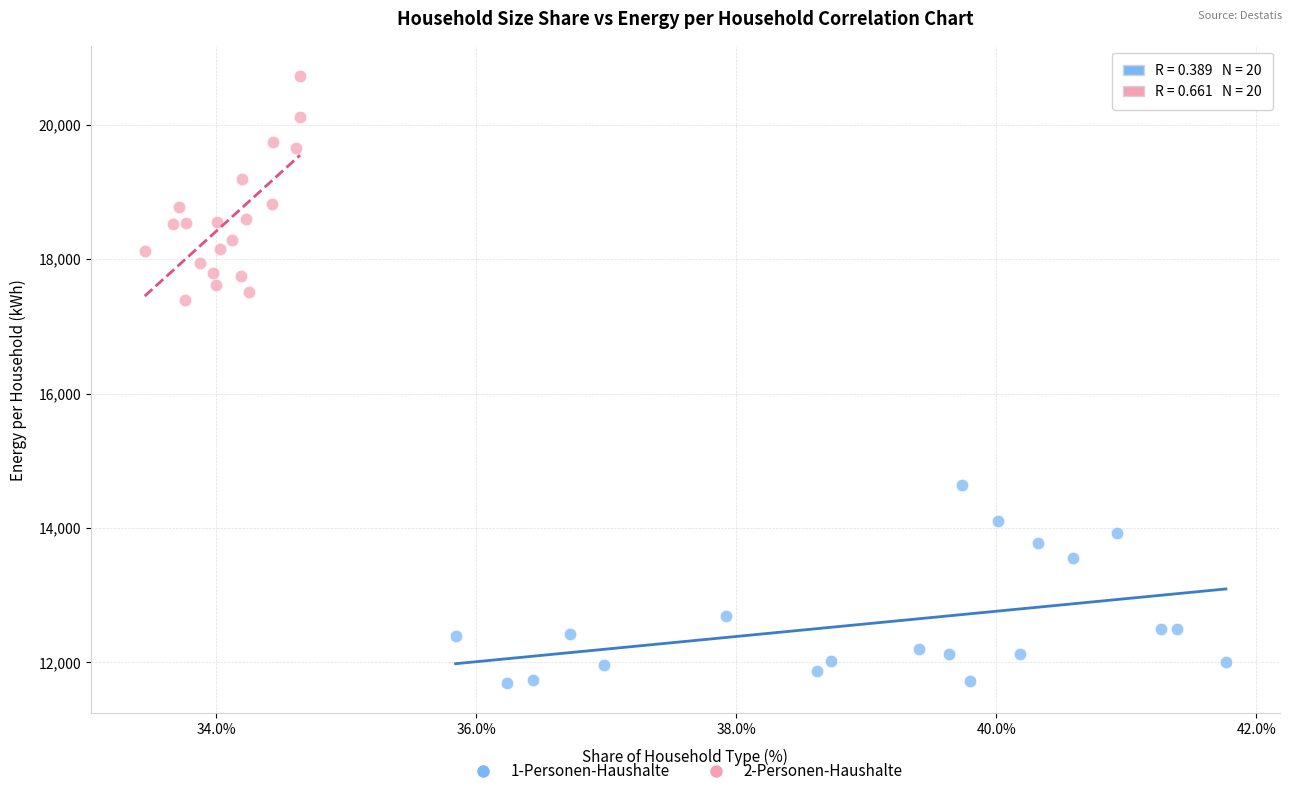

Which series reaches the maximum Y coordinate?

2-Personen-Haushalte